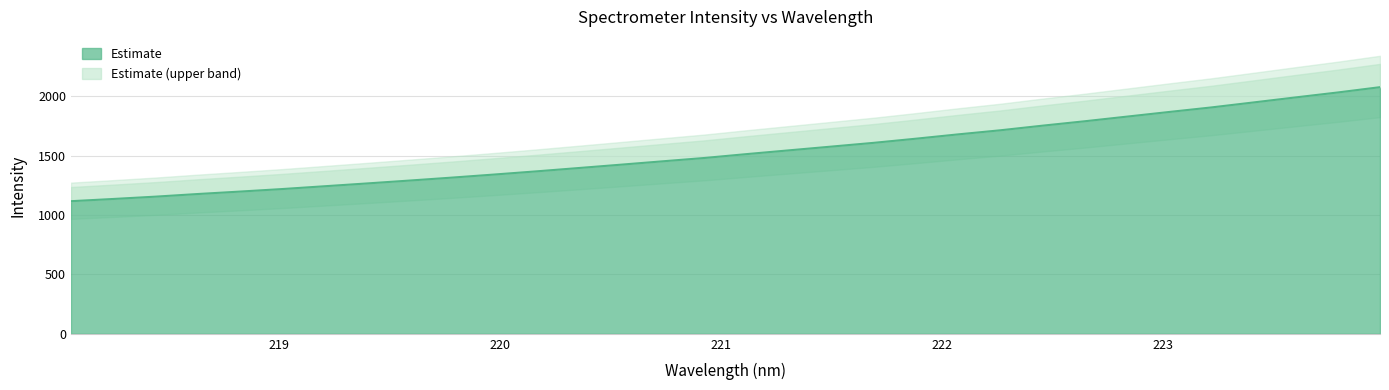

Reading left to right, what are all the values shown in this chart?

1116.4	1135.2	1154.7	1176.8	1197.4	1218.8	1242.3	1265.8	1289.9	1314.7	1340.5	1367.2	1395.2	1423.4	1452.1	1480.5	1513.2	1544.7	1576.1	1607.7	1642.5	1679.0	1713.4	1752.2	1789.3	1828.4	1867.5	1905.8	1947.8	1990.1	2031.8	2076.3